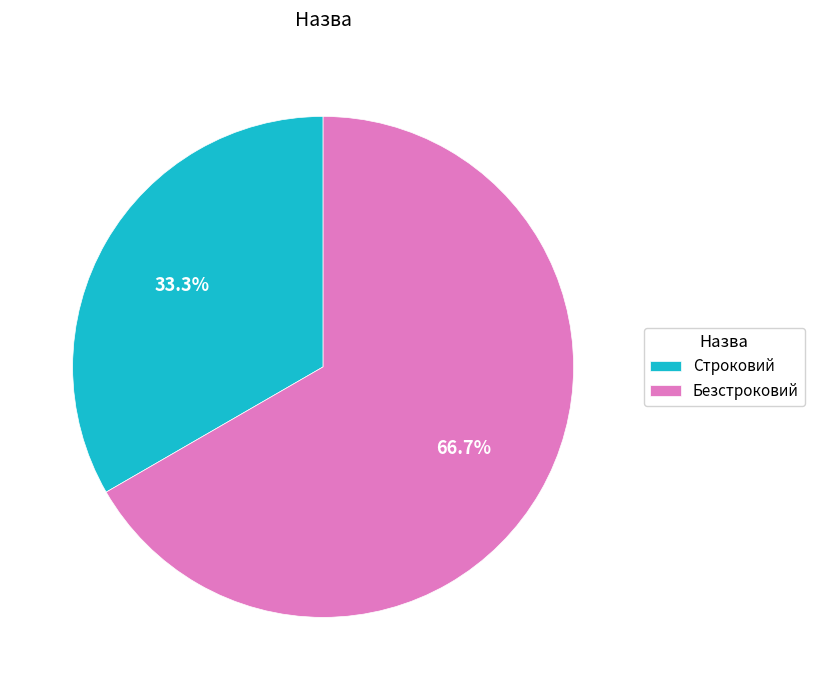

Rank the categories by value from highest to lowest.

Безстроковий, Строковий